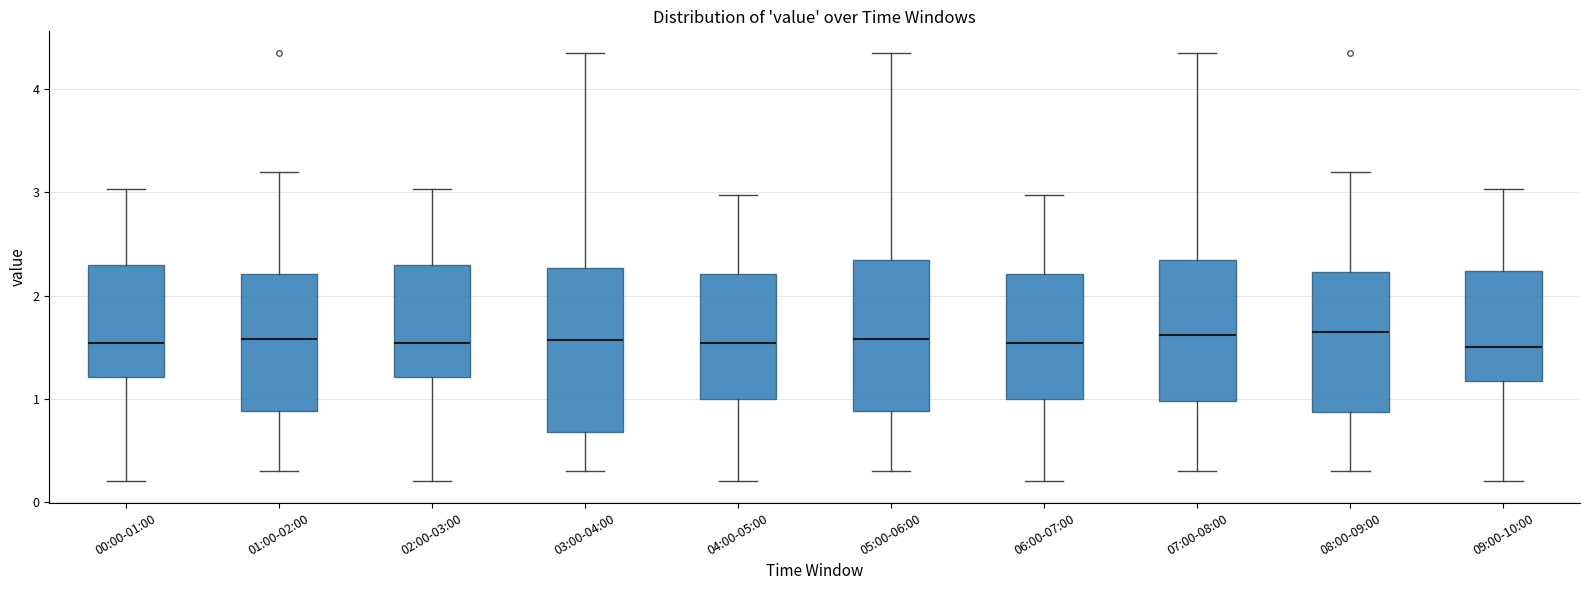

Where does the lower whisker of the box for 09:00-10:00 end on the y-axis? The values are not printed on the chart, so give them approximately, as read against the axis.

0.2